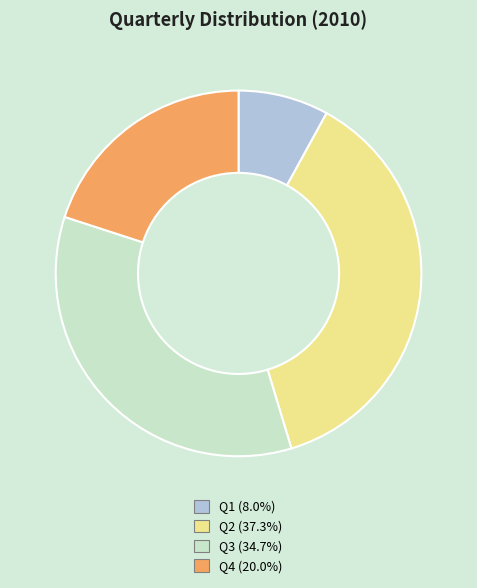

How many slices are in this pie chart?

4